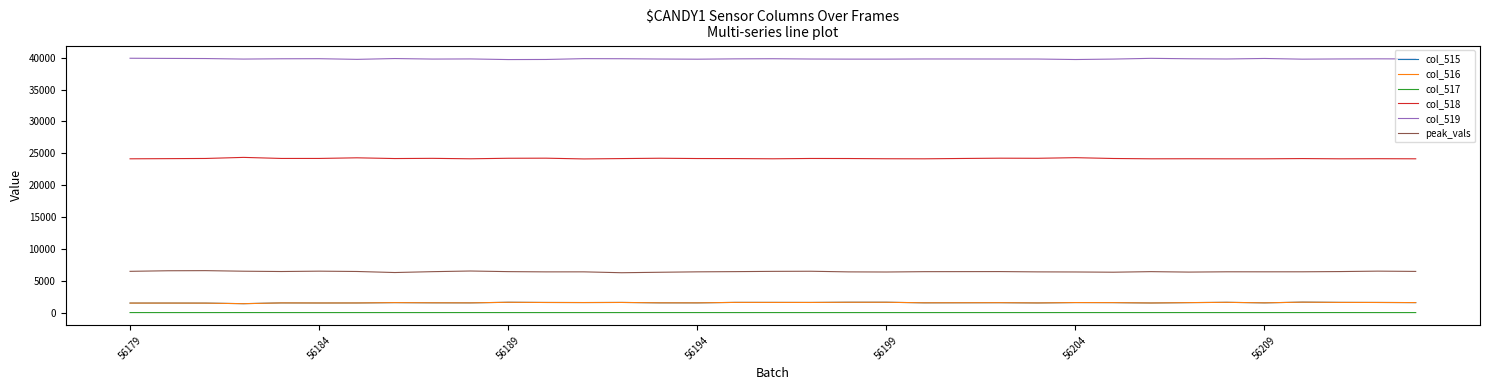

What is the greatest value displayed?

39911